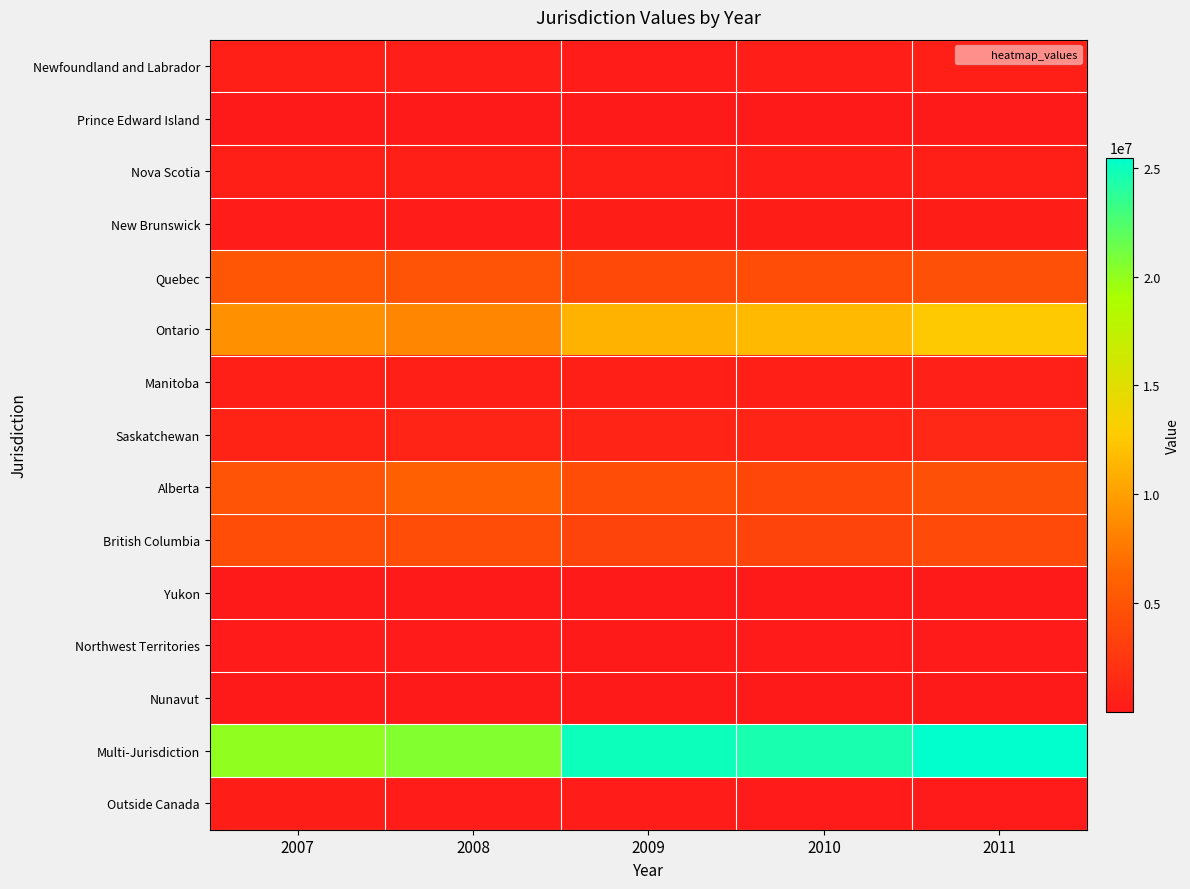

List the series in order of their peak value, highest first.

Multi-Jurisdiction, Ontario, Alberta, Quebec, British Columbia, Saskatchewan, Manitoba, Newfoundland and Labrador, Nova Scotia, Outside Canada, New Brunswick, Northwest Territories, Prince Edward Island, Yukon, Nunavut